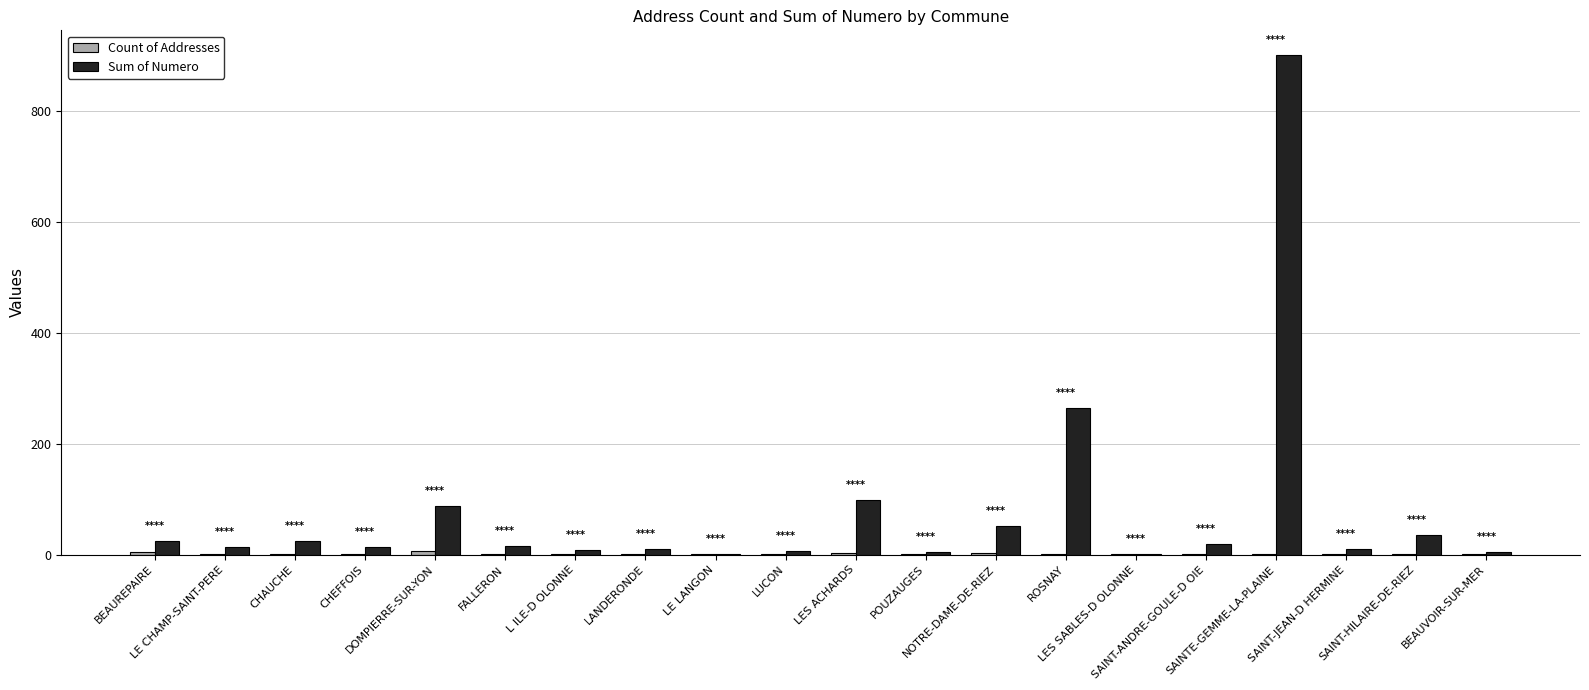

Which series has the largest total across all categories?

Sum of Numero